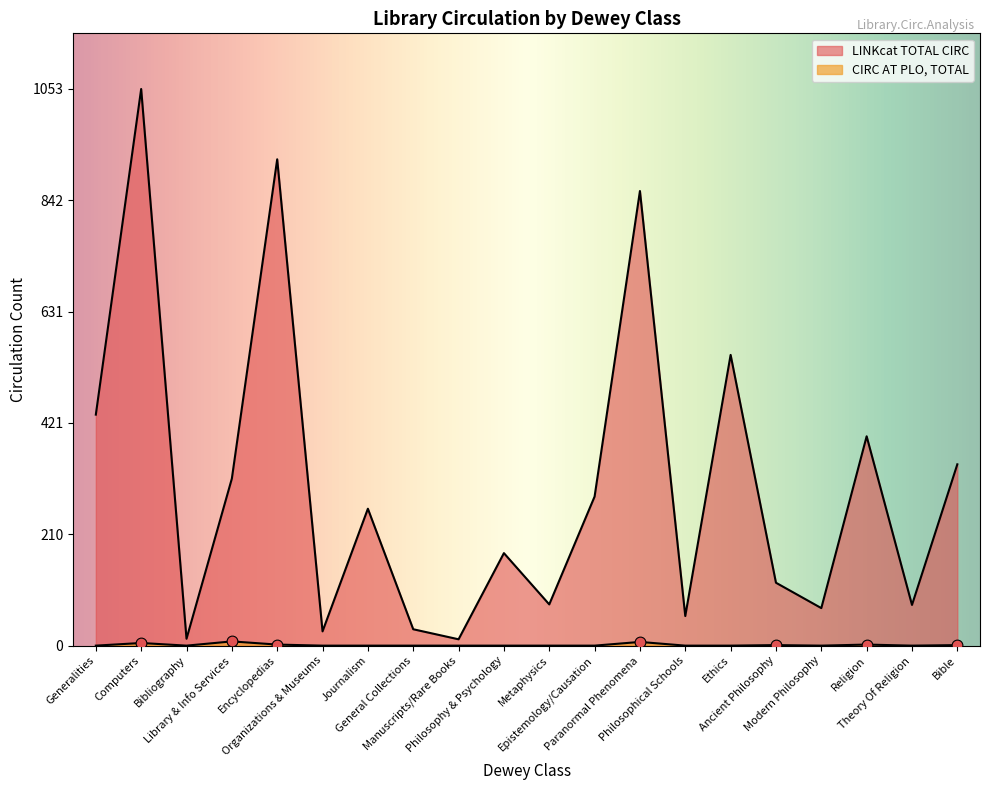

Which series reaches the maximum Y coordinate?

LINKcat TOTAL CIRC